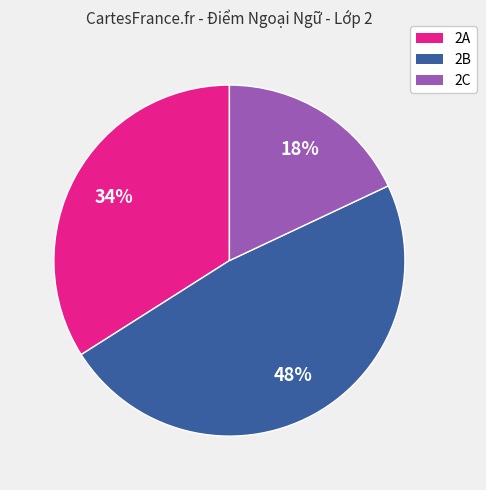

How many slices are in this pie chart?

3